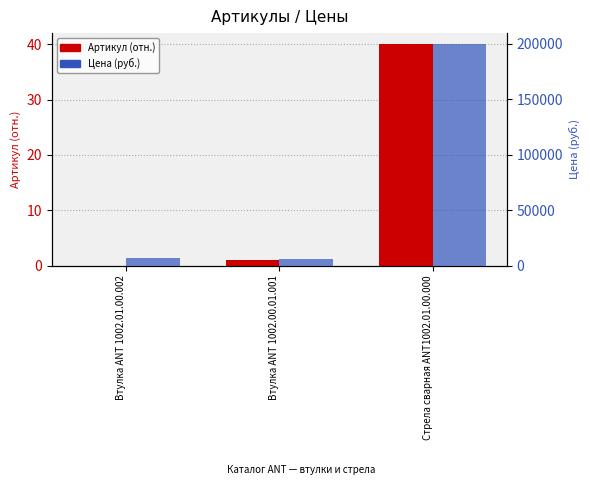

Are the bars horizontal?

No